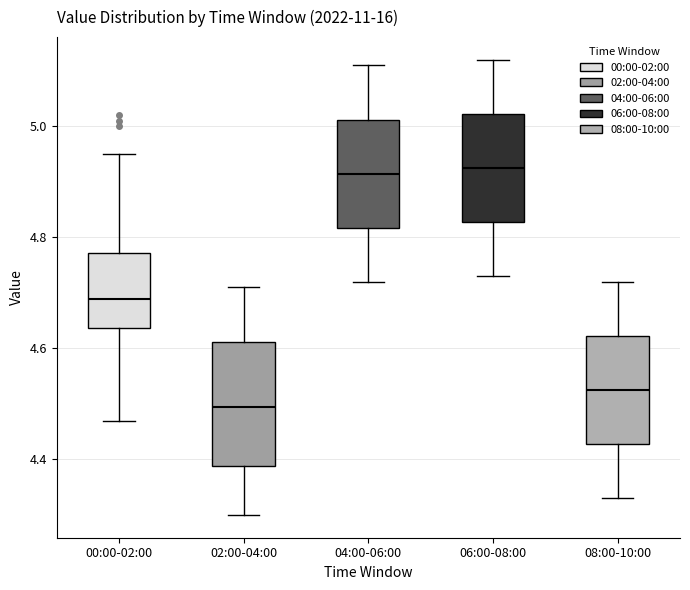

Reading left to right, transcribe this box plot: for each box, give where its median line is, the range the box spans, and where its two whiskers end, as read against the y-axis. The values are not printed on the chart, so give them approximately, as read against the axis.

00:00-02:00: median 4.70, box 4.64 to 4.78, whiskers 4.48 to 4.96
02:00-04:00: median 4.50, box 4.38 to 4.62, whiskers 4.30 to 4.72
04:00-06:00: median 4.92, box 4.82 to 5.02, whiskers 4.72 to 5.12
06:00-08:00: median 4.92, box 4.82 to 5.02, whiskers 4.74 to 5.12
08:00-10:00: median 4.52, box 4.42 to 4.62, whiskers 4.34 to 4.72